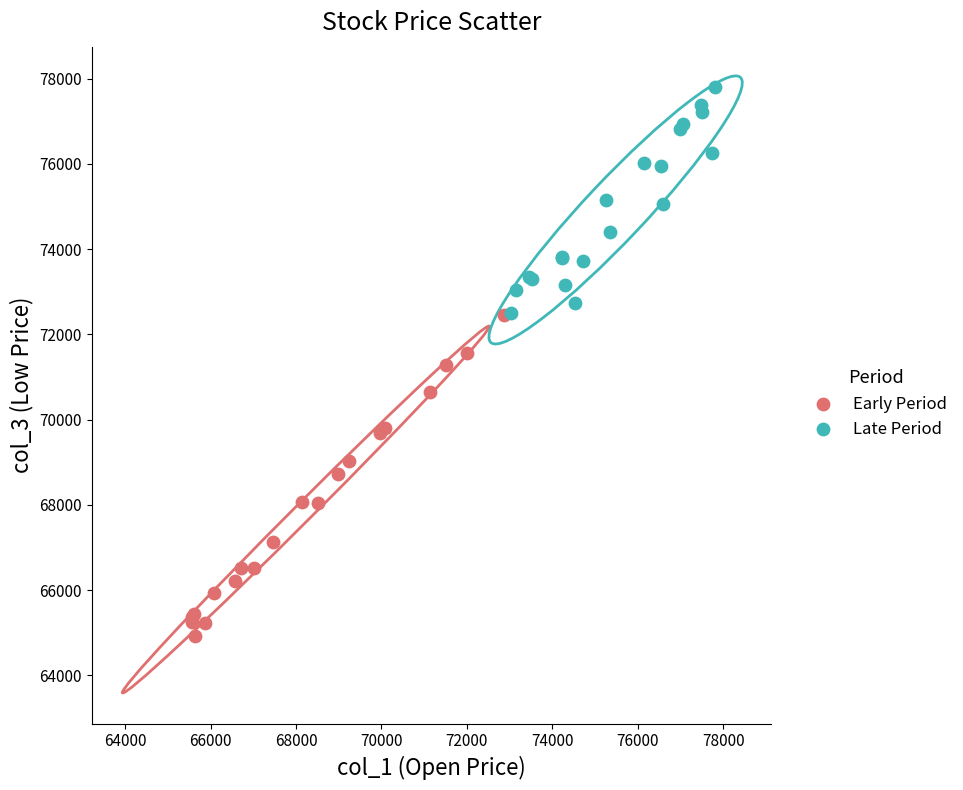

What are all the series names shown in the legend?

Early Period, Late Period